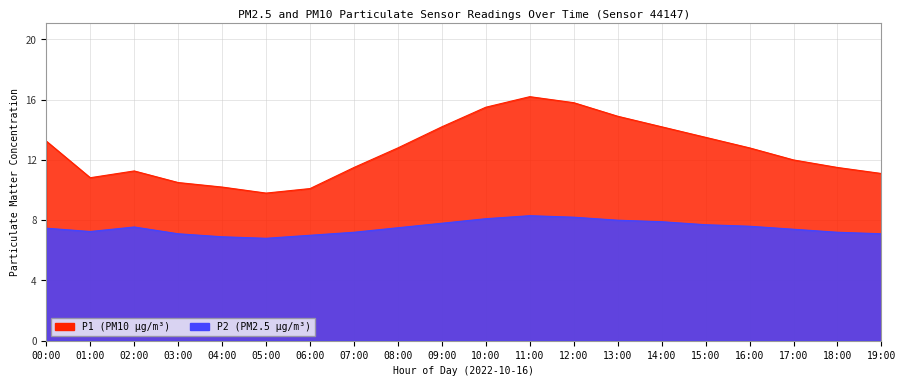

What is the approximate value of P2 at 19:00?

7.1